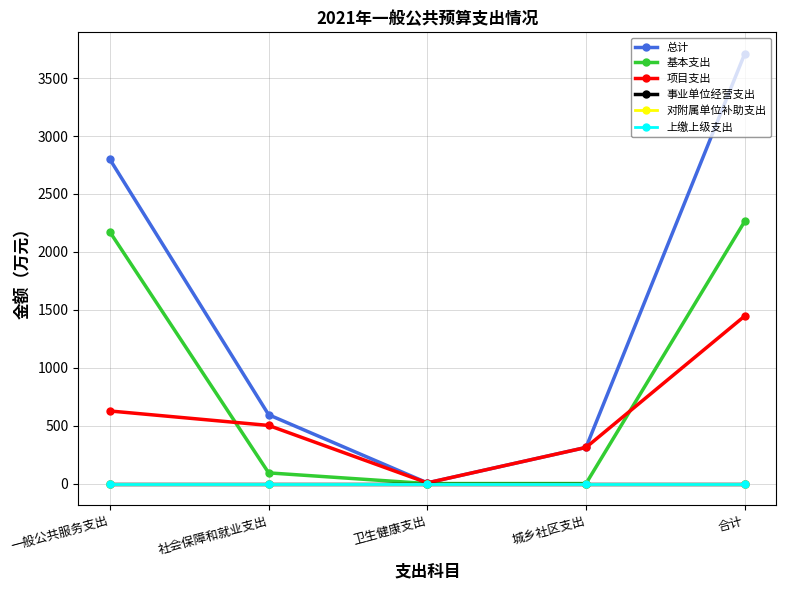

Reading left to right, transcribe all the data shown in this chart.

总计: 一般公共服务支出=2798.0	社会保障和就业支出=594.0	卫生健康支出=6.0	城乡社区支出=312.0	合计=3710.0
基本支出: 一般公共服务支出=2171.5	社会保障和就业支出=92.2	卫生健康支出=0.0	城乡社区支出=0.0	合计=2263.7
项目支出: 一般公共服务支出=626.5	社会保障和就业支出=501.8	卫生健康支出=6.0	城乡社区支出=312.0	合计=1446.3
事业单位经营支出: 一般公共服务支出=0.0	社会保障和就业支出=0.0	卫生健康支出=0.0	城乡社区支出=0.0	合计=0.0
对附属单位补助支出: 一般公共服务支出=0.0	社会保障和就业支出=0.0	卫生健康支出=0.0	城乡社区支出=0.0	合计=0.0
上缴上级支出: 一般公共服务支出=0.0	社会保障和就业支出=0.0	卫生健康支出=0.0	城乡社区支出=0.0	合计=0.0